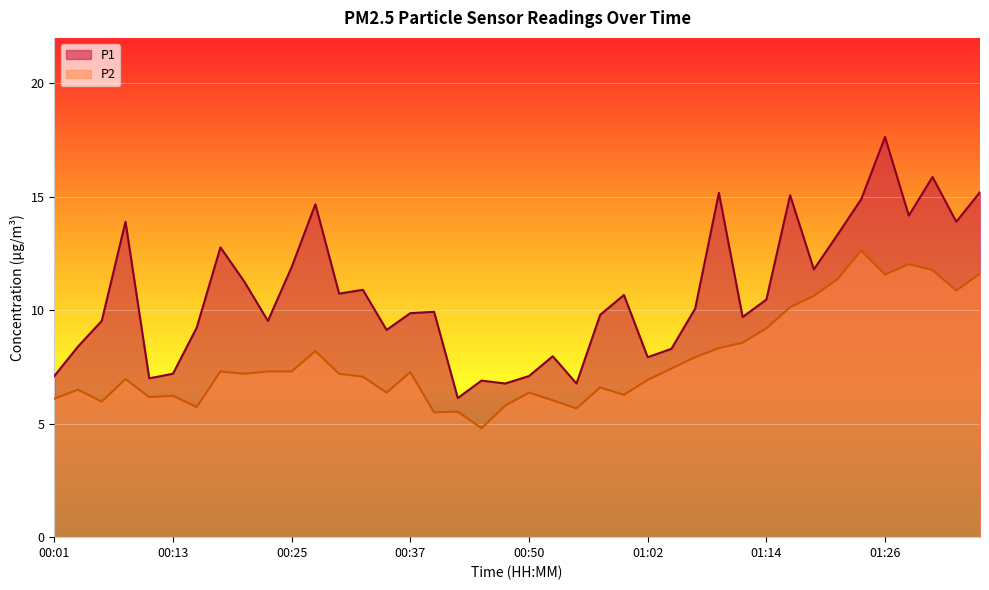

What are all the series names shown in the legend?

P1, P2